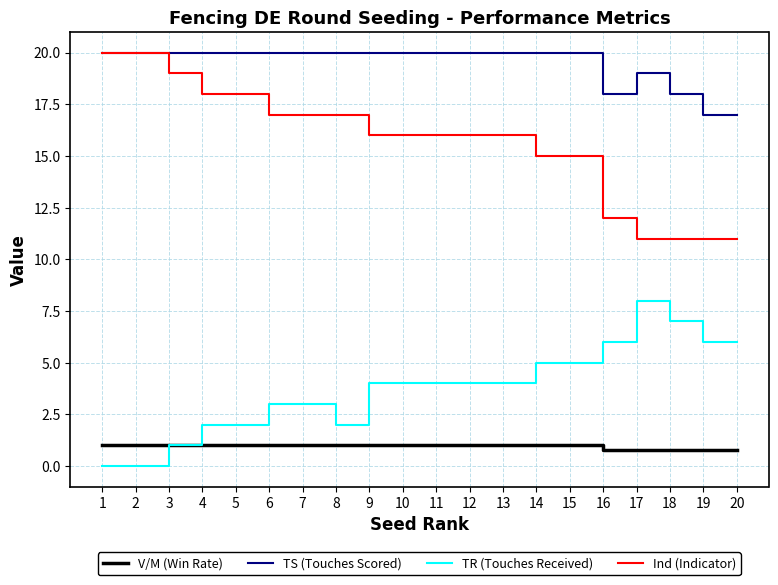

Reading left to right, what are all the values shown in this chart?

V/M (Win Rate): 1=1.0	2=1.0	3=1.0	4=1.0	5=1.0	6=1.0	7=1.0	8=1.0	9=1.0	10=1.0	11=1.0	12=1.0	13=1.0	14=1.0	15=1.0	16=0.8	17=0.8	18=0.8	19=0.8	20=0.8
TS (Touches Scored): 1=20.0	2=20.0	3=20.0	4=20.0	5=20.0	6=20.0	7=20.0	8=20.0	9=20.0	10=20.0	11=20.0	12=20.0	13=20.0	14=20.0	15=20.0	16=18.0	17=19.0	18=18.0	19=17.0	20=17.0
TR (Touches Received): 1=0.0	2=0.0	3=1.0	4=2.0	5=2.0	6=3.0	7=3.0	8=2.0	9=4.0	10=4.0	11=4.0	12=4.0	13=4.0	14=5.0	15=5.0	16=6.0	17=8.0	18=7.0	19=6.0	20=6.0
Ind (Indicator): 1=20.0	2=20.0	3=19.0	4=18.0	5=18.0	6=17.0	7=17.0	8=17.0	9=16.0	10=16.0	11=16.0	12=16.0	13=16.0	14=15.0	15=15.0	16=12.0	17=11.0	18=11.0	19=11.0	20=11.0